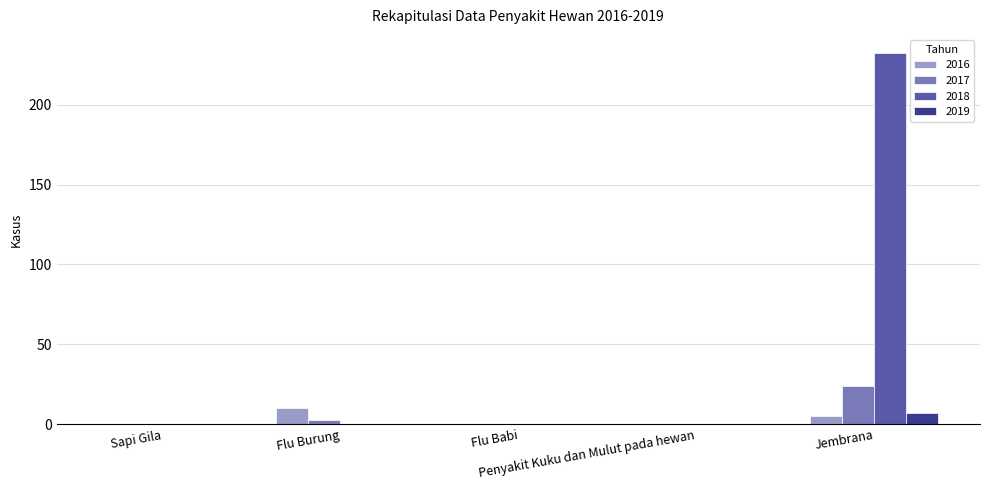

Which series has the largest total across all categories?

2018